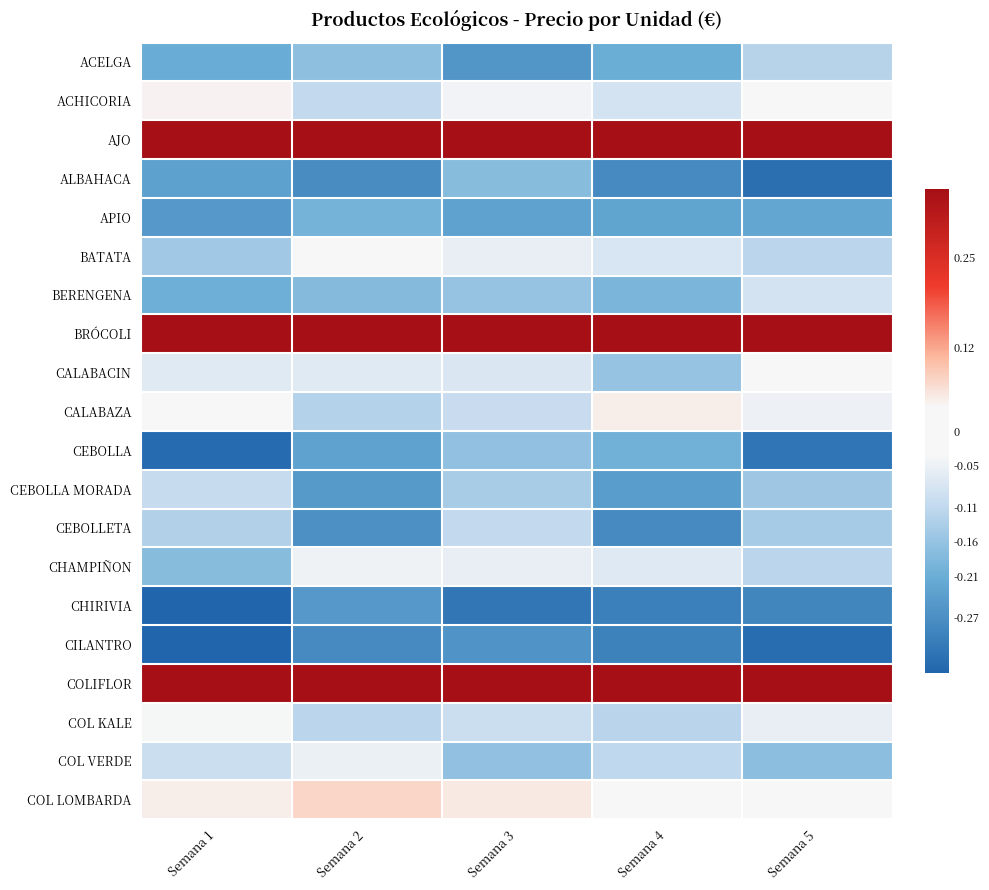

Between Semana 1 and Semana 3, which series saw the biggest shift?

CEBOLLA